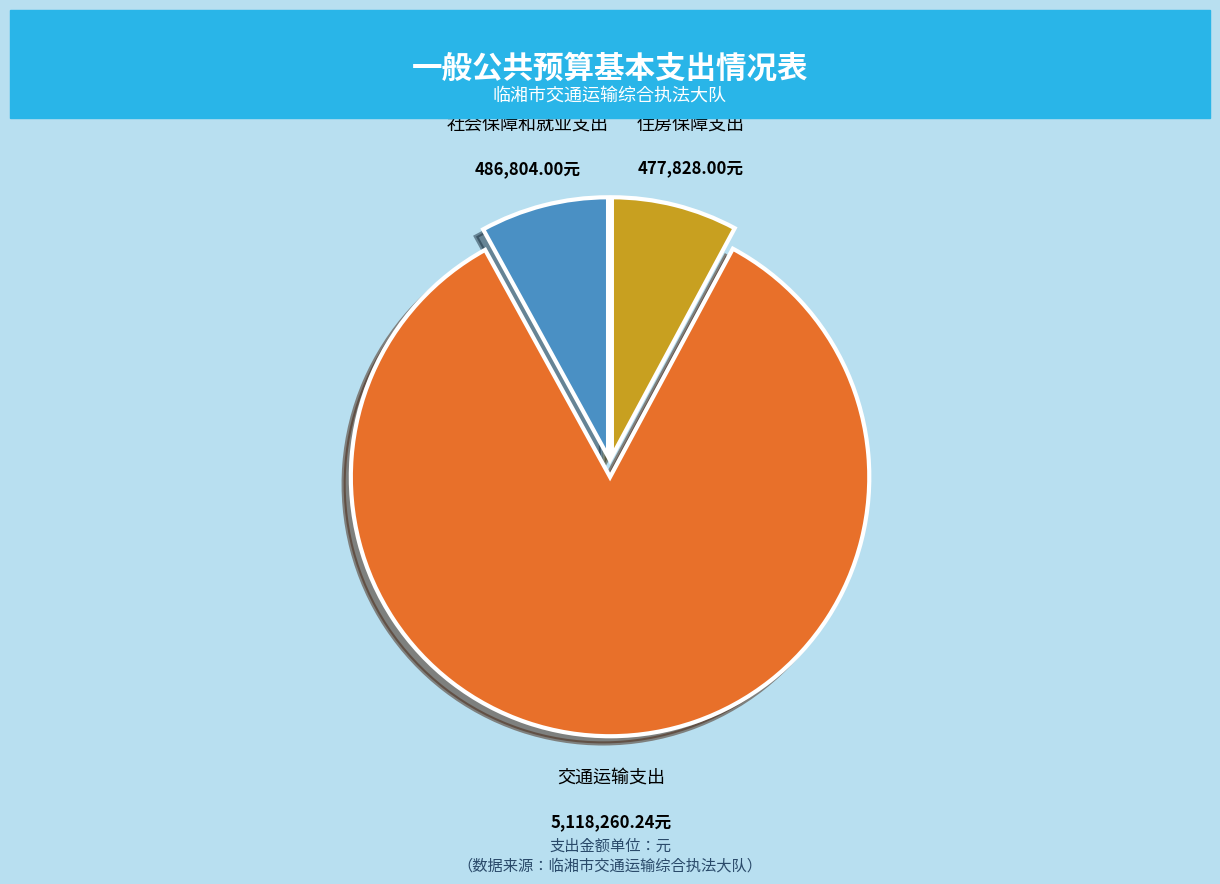

Is 交通运输支出 the majority of the pie?

Yes